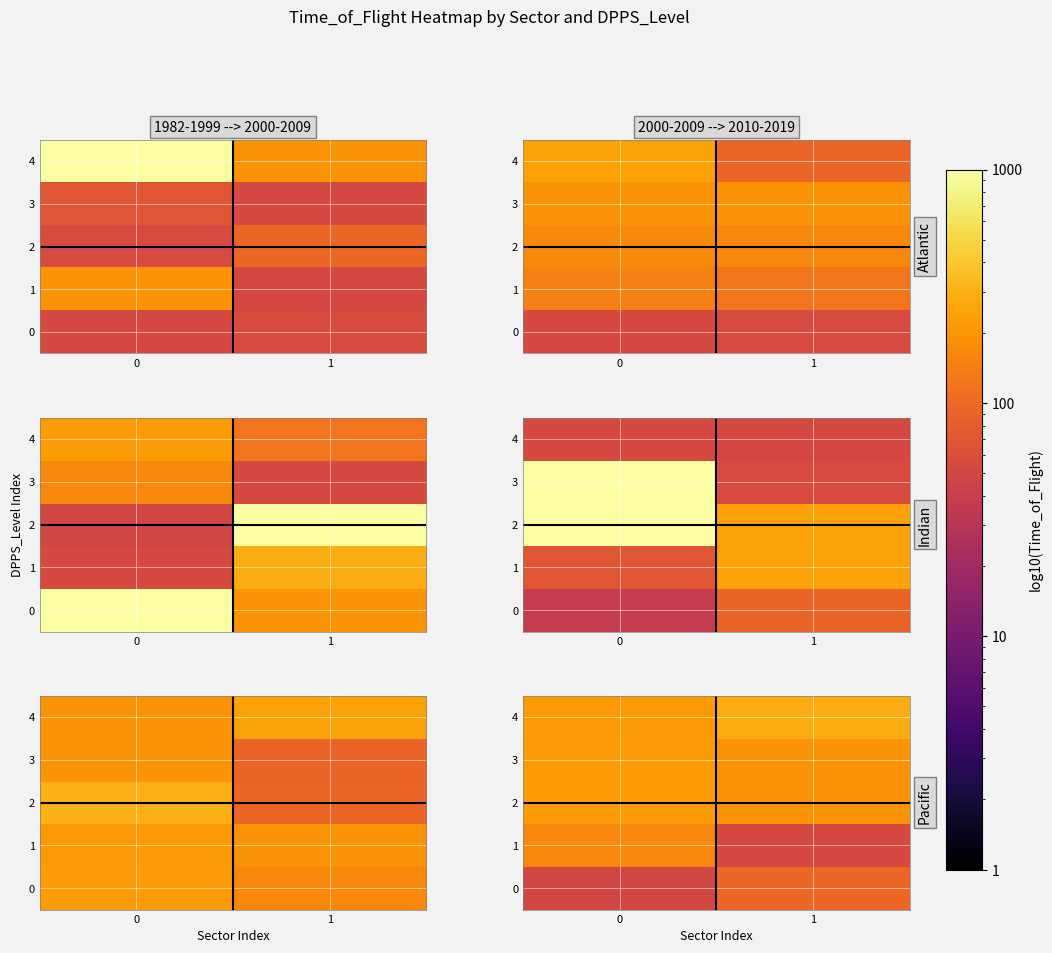

Is the value of 4 at 1 greater than the value of 0 at 0?

Yes